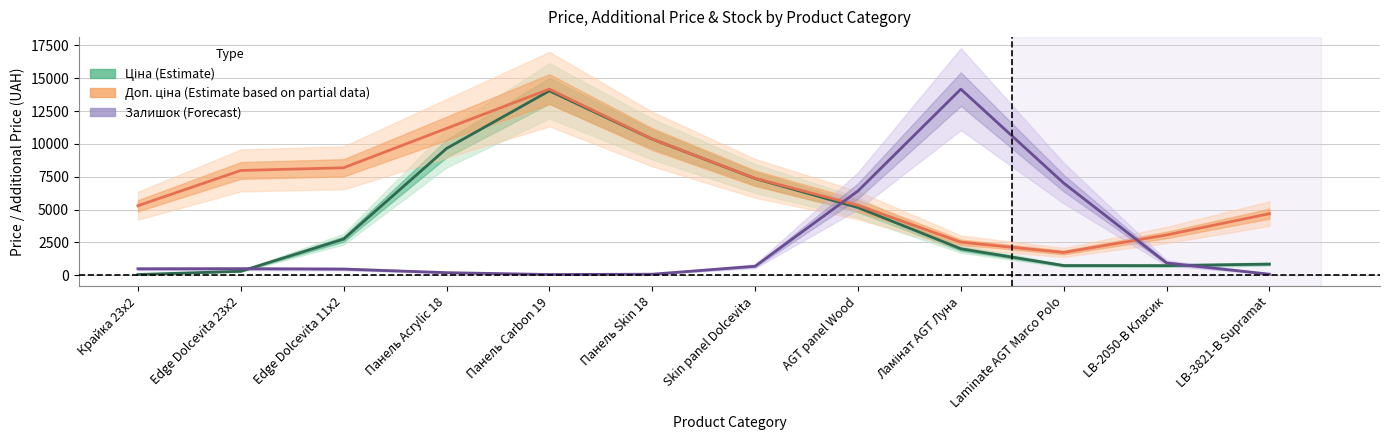

What is the highest value of the Ціна (Estimate) series?

14043.7